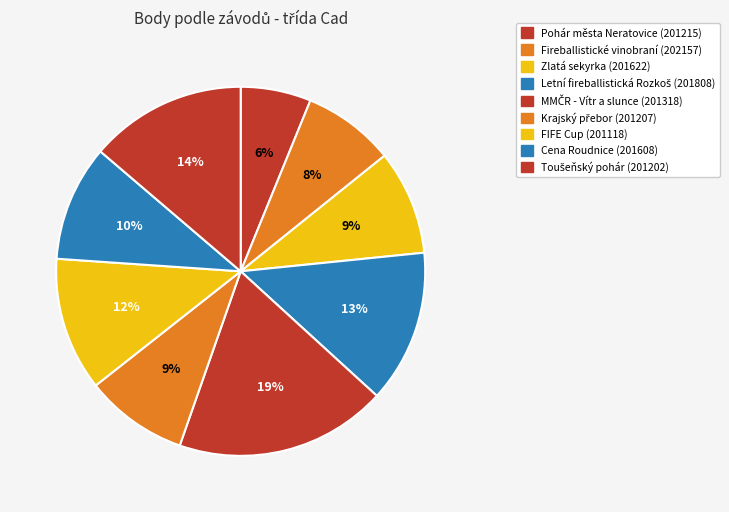

How many slices are in this pie chart?

9